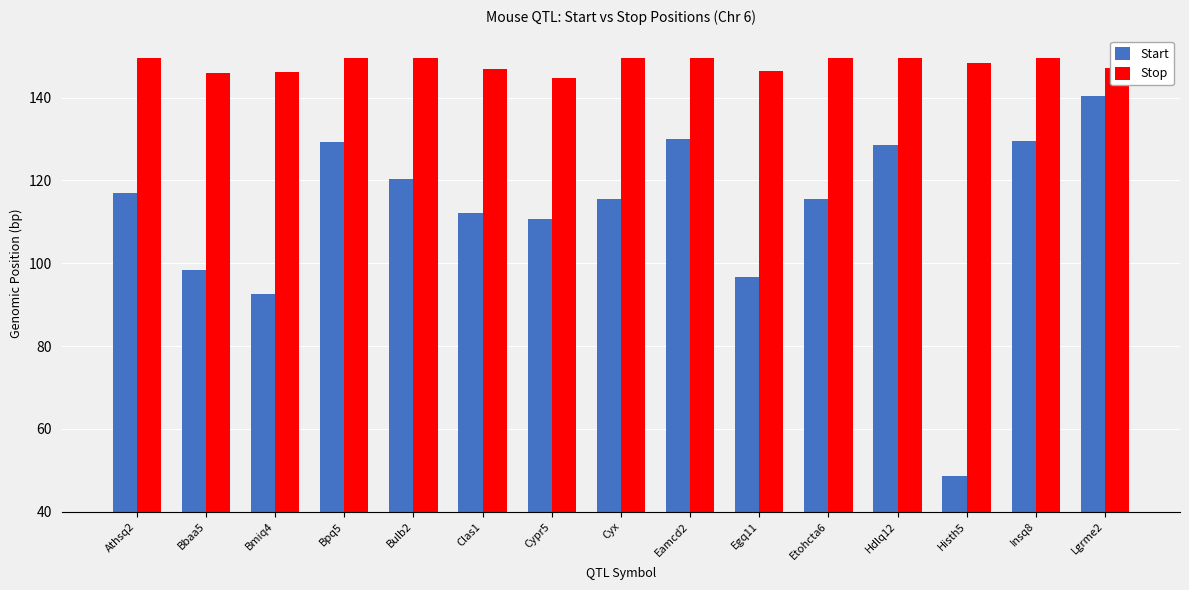

At how many categories does at least one series exceed 59?

15